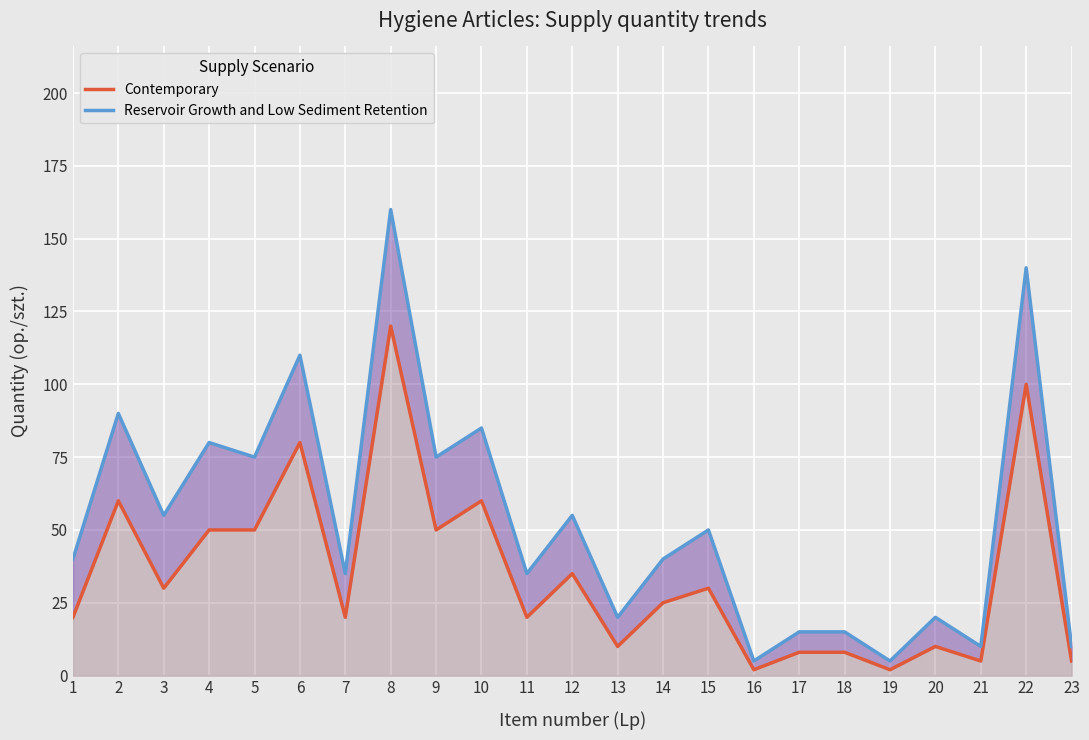

What is the sum of the Contemporary values at 12 and 6?

115